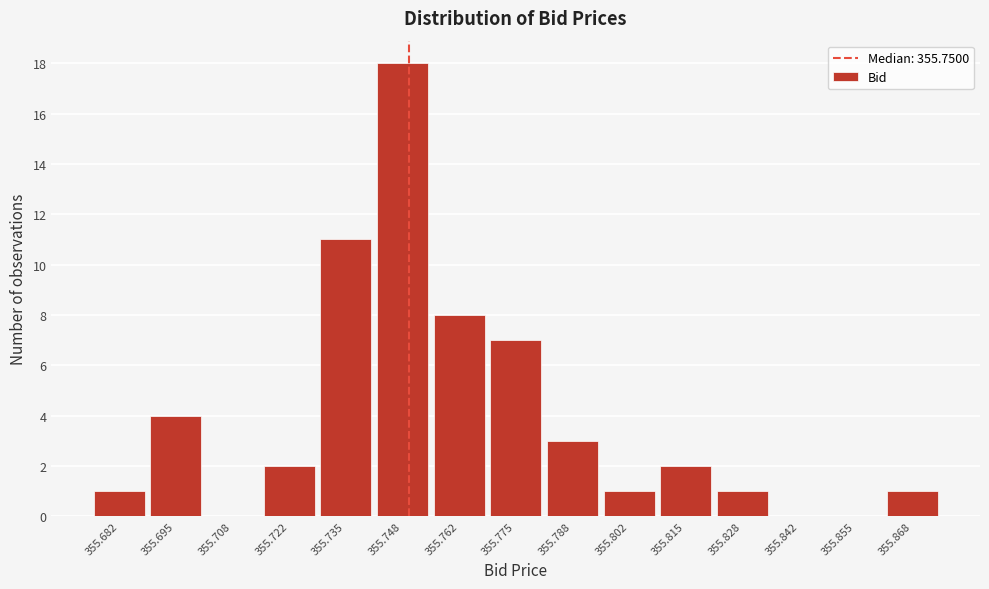

How tall is the bar that spans 355.728 to 355.742 on the x-axis? Neither the bar edges nor the heights are printed on the chart, so give them approximately, as read against the axes.

11